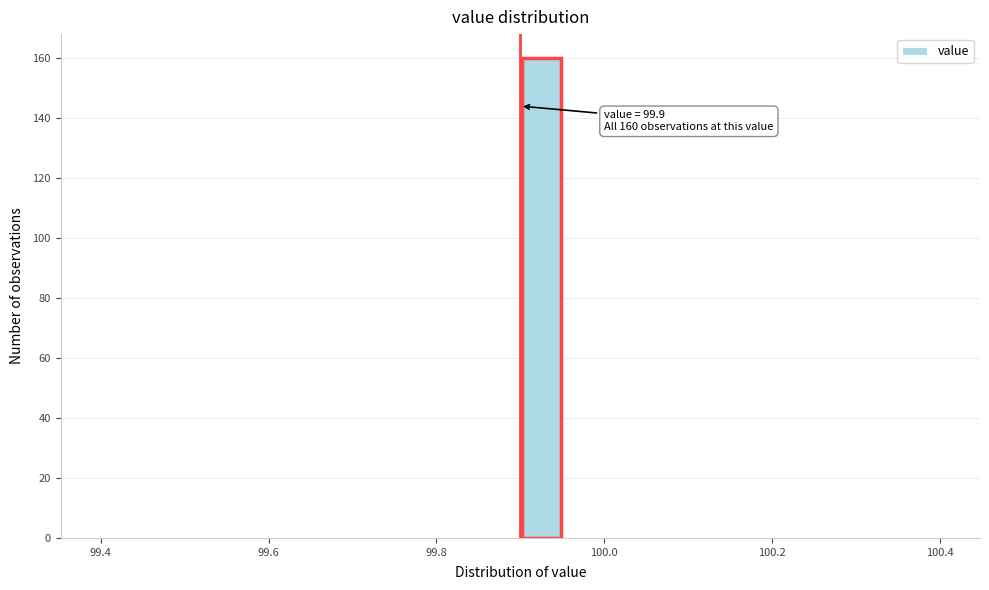

Read against the x-axis, roughly where is the centre of the tallest bar?

99.92